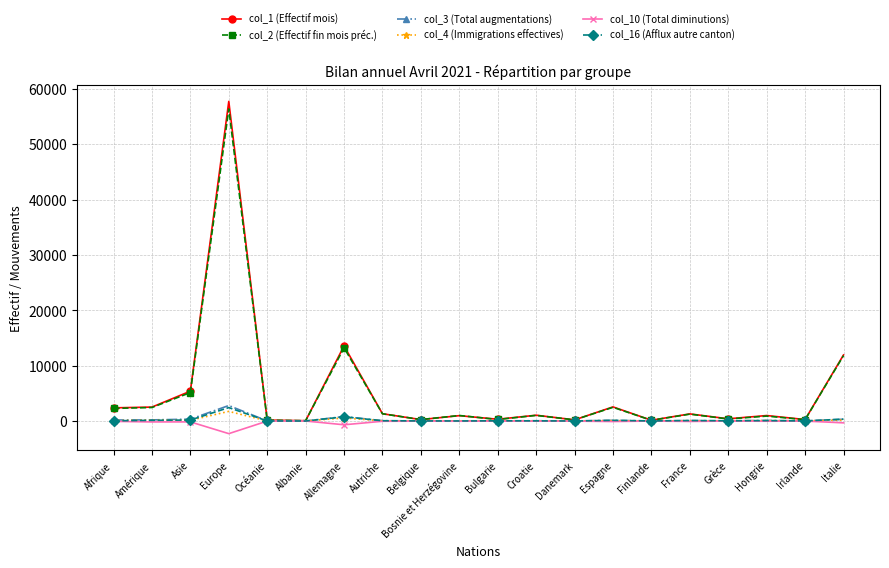

How many series are shown in this chart?

6